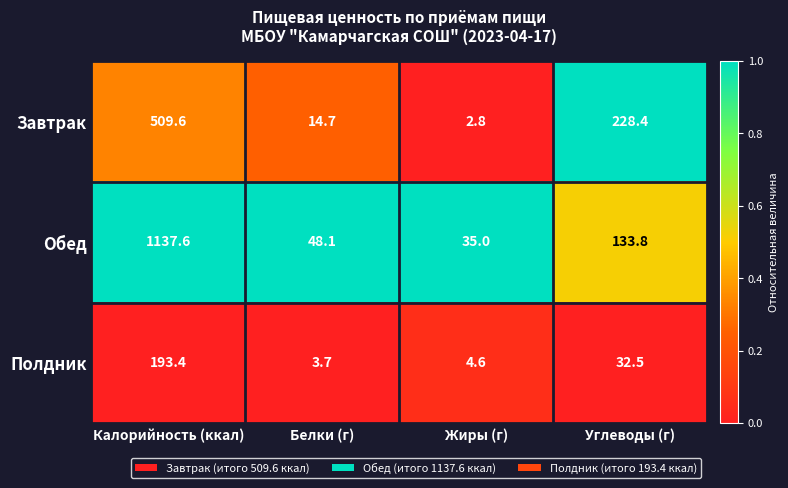

Reading right to left, extract all data points from this chart.

Завтрак: Углеводы (г)=228.4	Жиры (г)=2.8	Белки (г)=14.7	Калорийность (ккал)=509.6
Обед: Углеводы (г)=133.8	Жиры (г)=35.0	Белки (г)=48.1	Калорийность (ккал)=1137.6
Полдник: Углеводы (г)=32.5	Жиры (г)=4.6	Белки (г)=3.7	Калорийность (ккал)=193.4